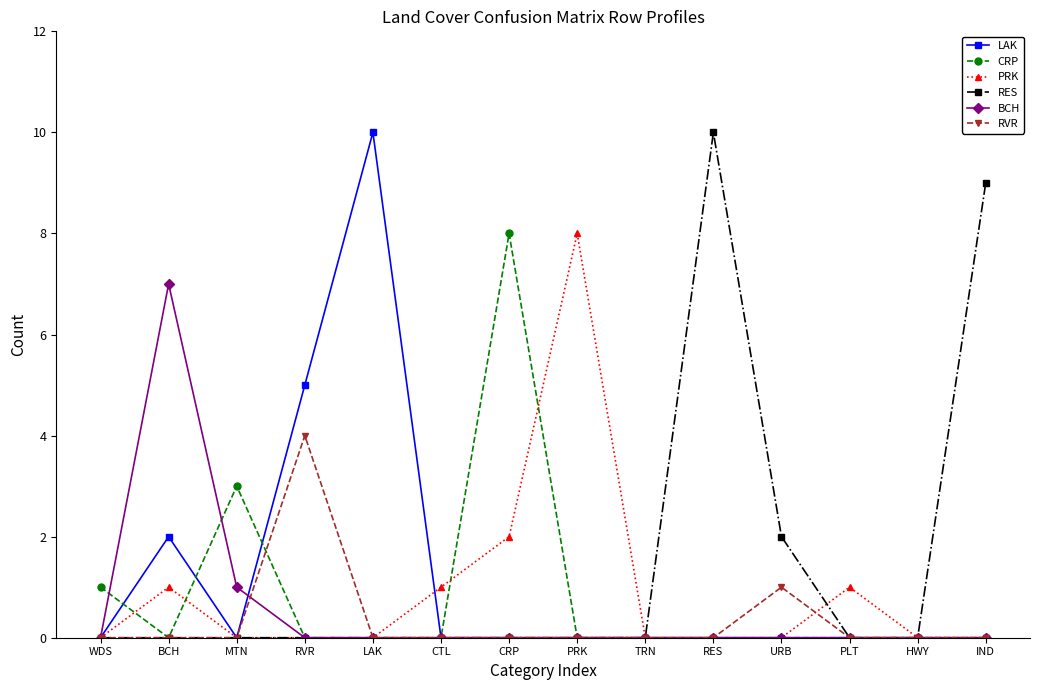

True or false: CRP has more than 0 interior local peaks.

True